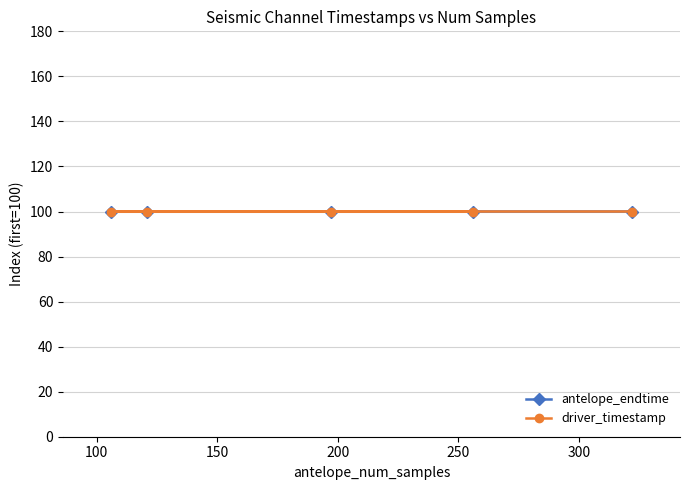

How many lines are shown in the chart?

2